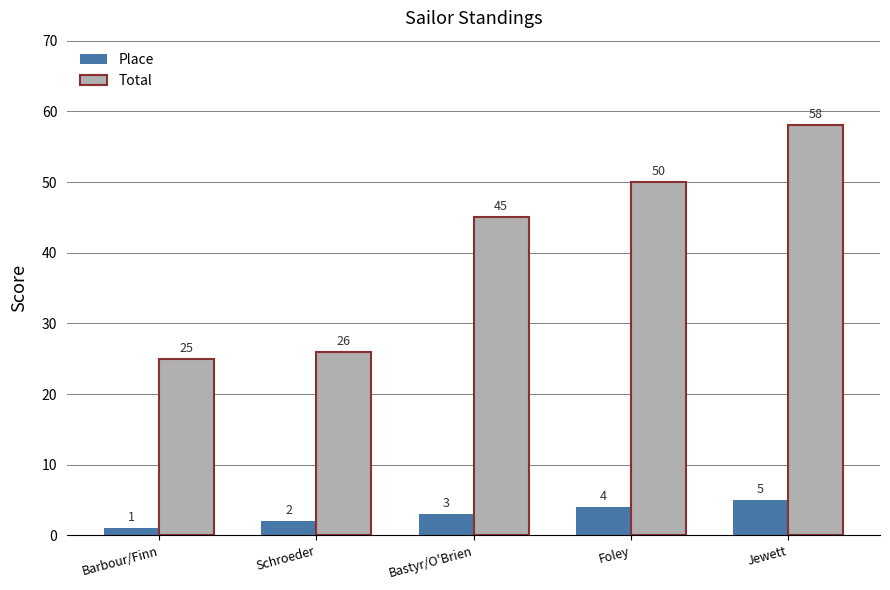

The Place series shows 5 at Jewett. True or false?

True